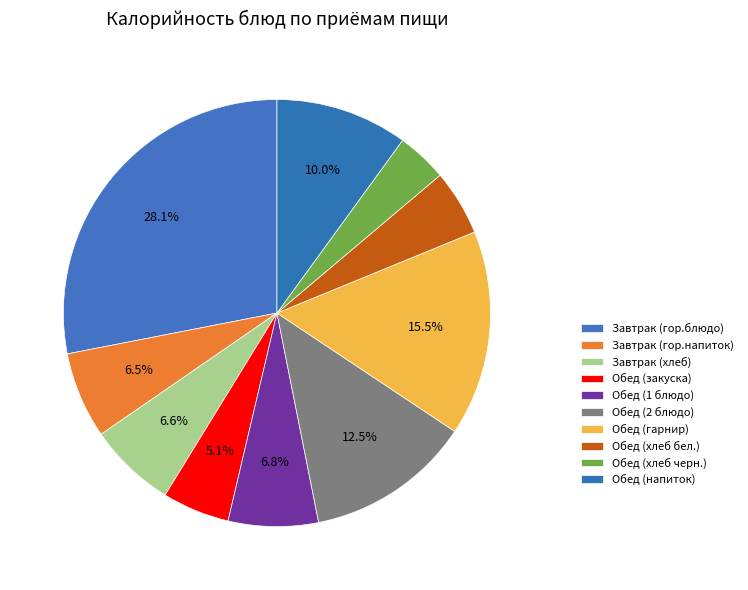

Count the number of slices in the pie.

10